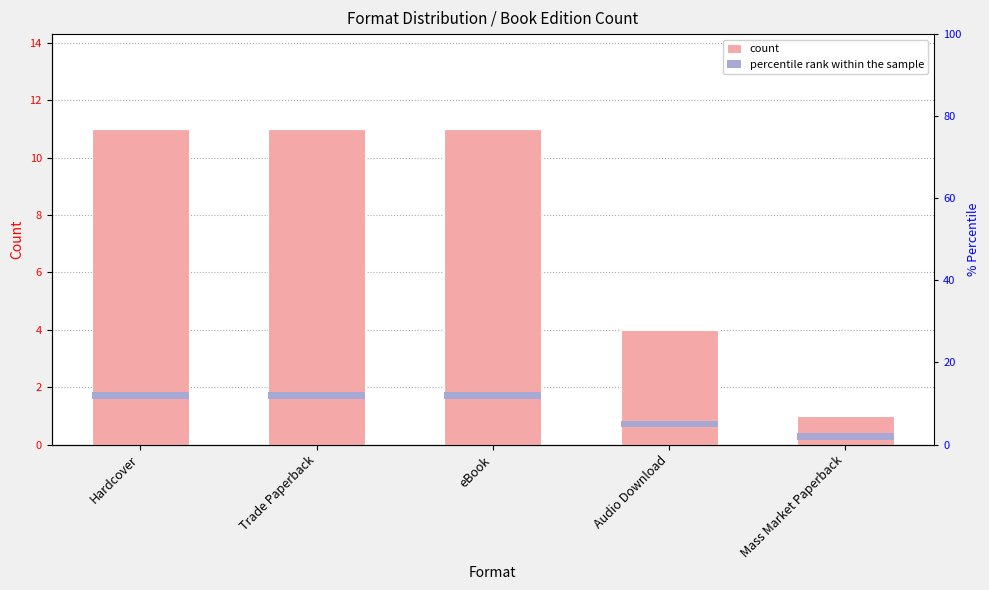

What is the sum of all count values?

38.0